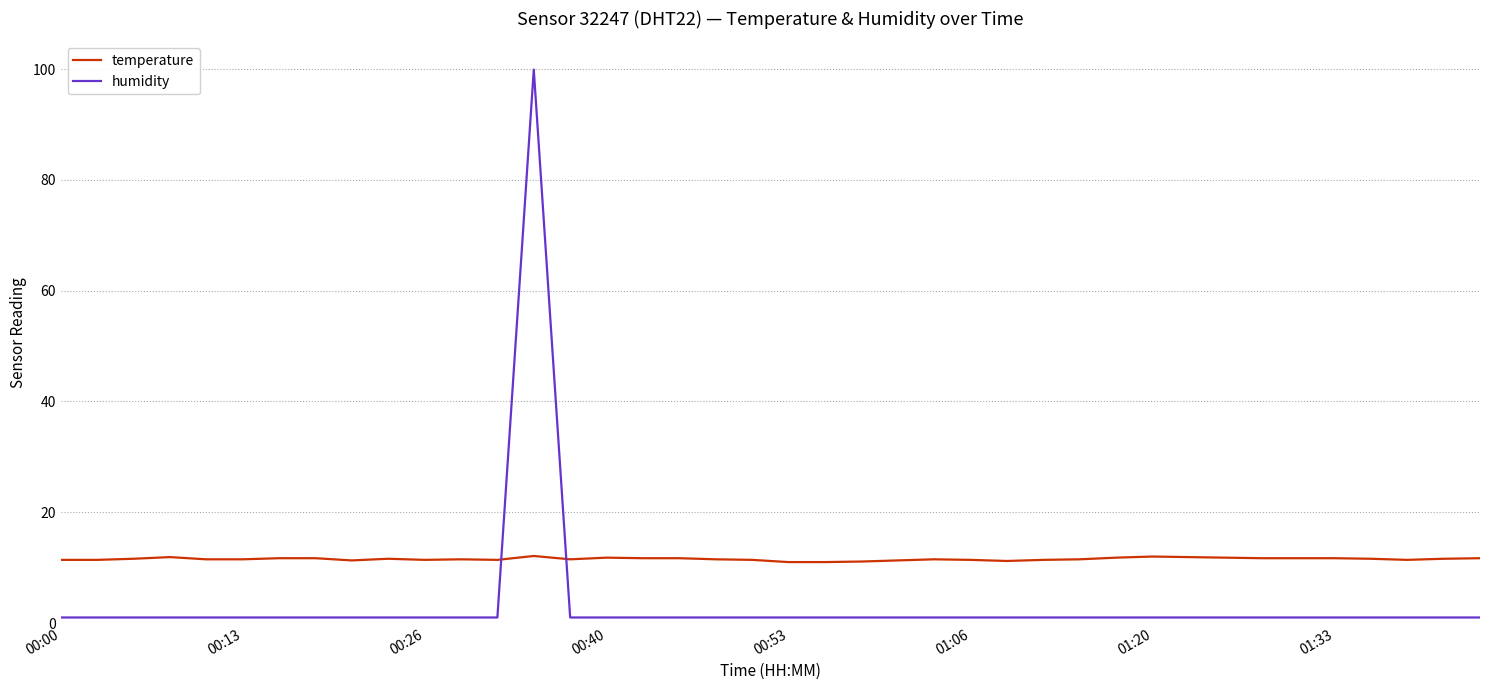

How many lines are shown in the chart?

2